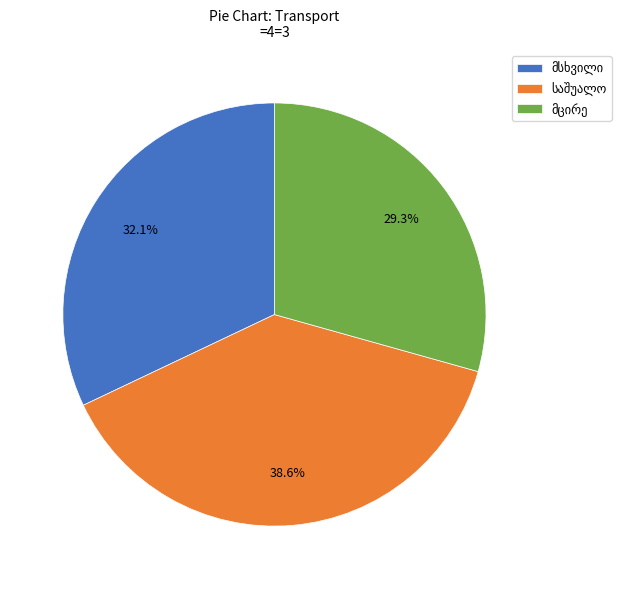

Count the number of slices in the pie.

3